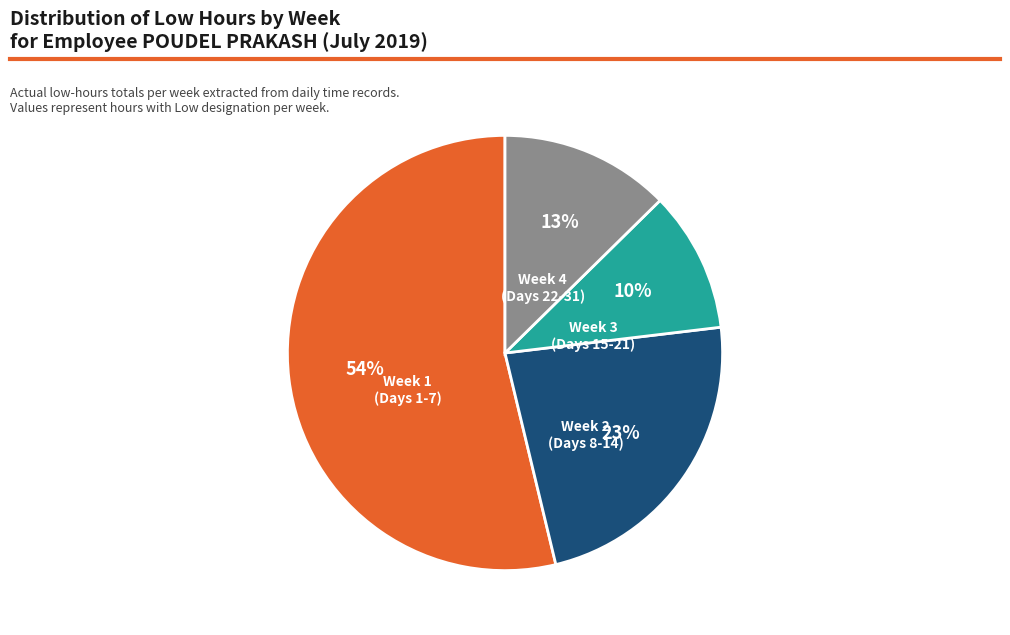

Which has a higher value, Week 4 (Days 22-31) or Week 1 (Days 1-7)?

Week 1 (Days 1-7)